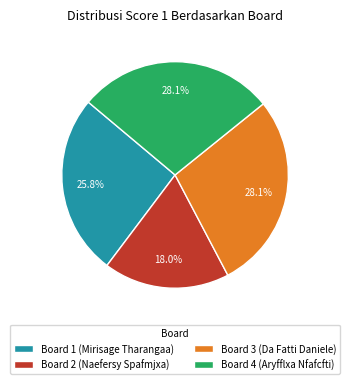

To the nearest percent, what is the average slice percentage?

25%